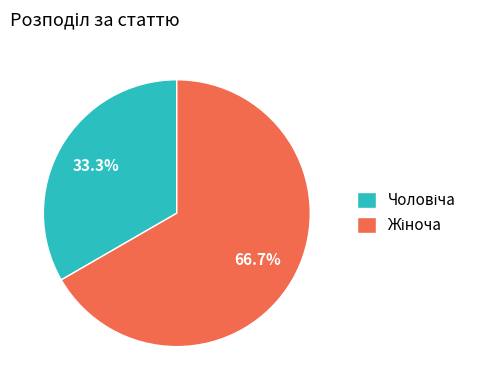

Is there a majority slice in this chart?

Yes